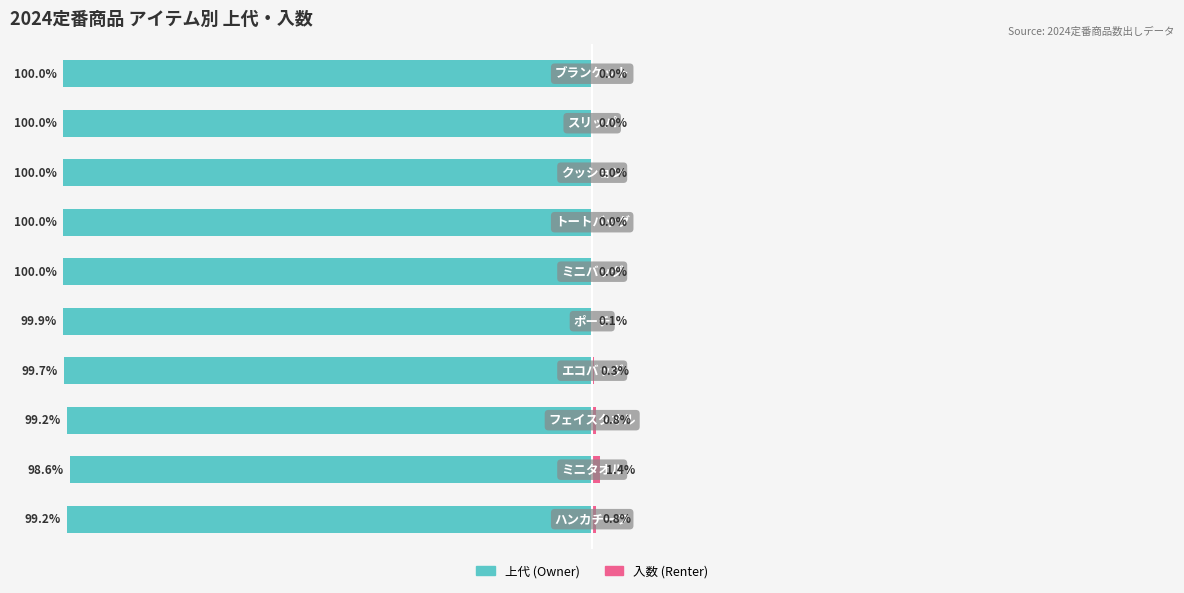

What is the minimum value shown in the chart?

-100.0